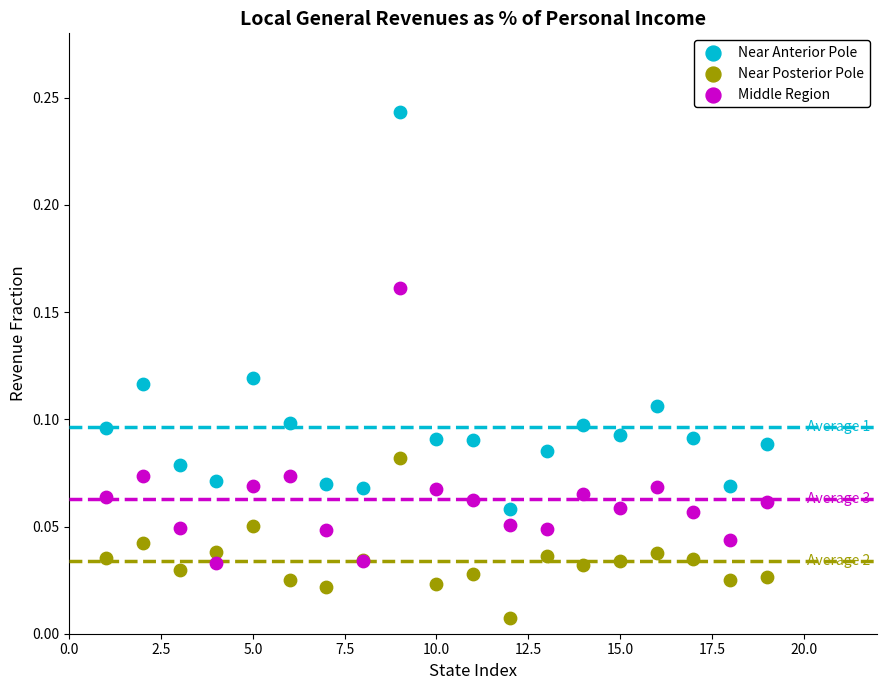

Which series has the widest spread of Y values?

Near Anterior Pole